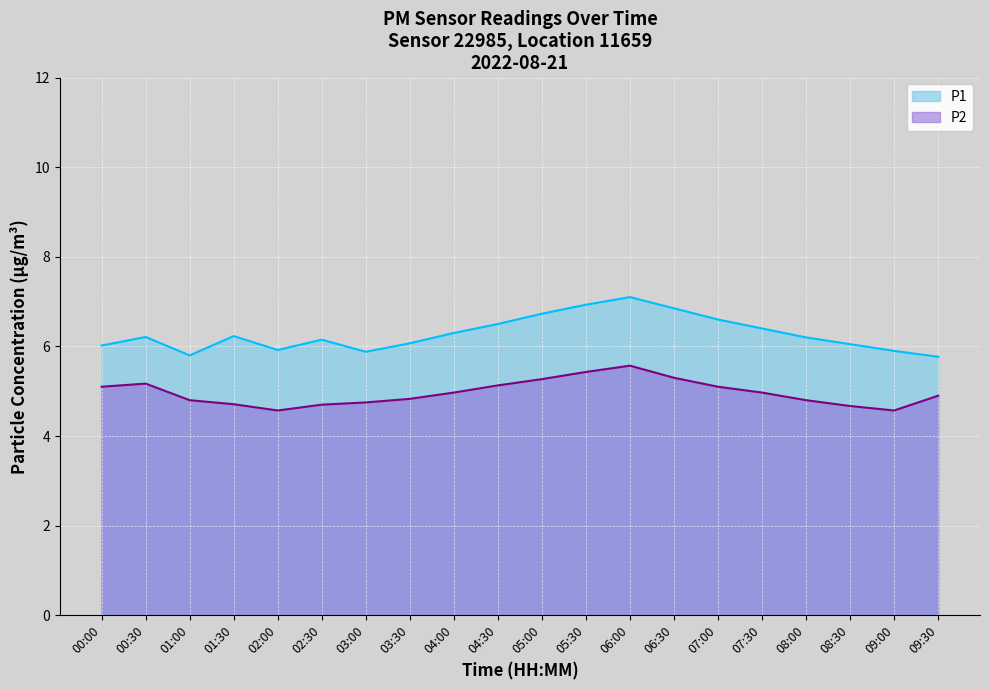

What is the smallest value displayed?

4.6